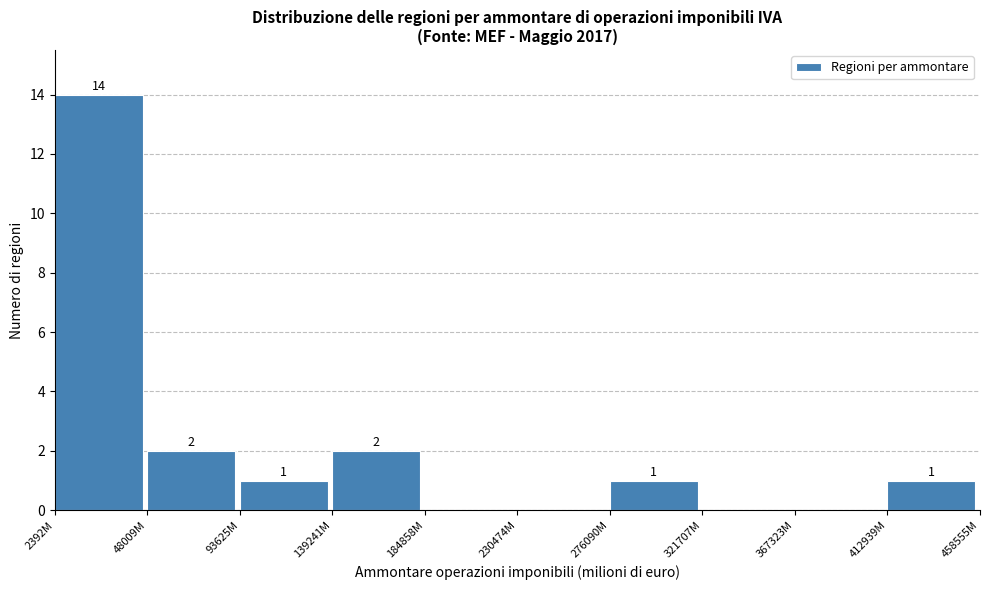

Reading left to right, extract all data points from this chart.

2392M=14	48009M=2	93625M=1	139241M=2	184858M=0	230474M=0	276090M=1	321707M=0	367323M=0	412939M=1